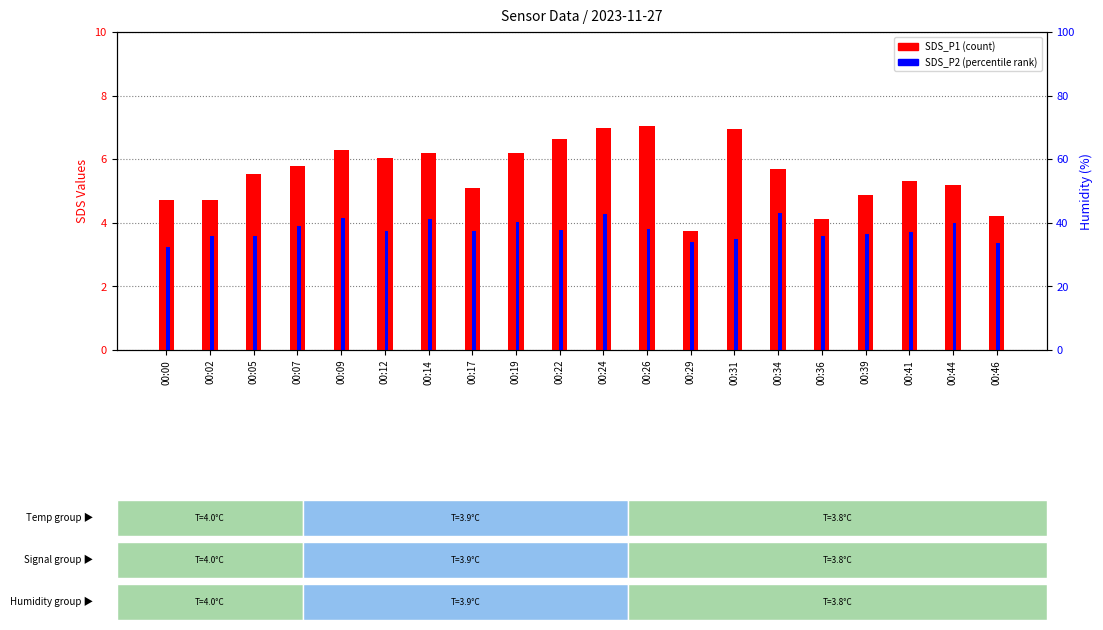

Reading right to left, transcribe all the data shown in this chart.

SDS_P1: 00:46=4.2	00:44=5.2	00:41=5.3	00:39=4.9	00:36=4.1	00:34=5.7	00:31=7.0	00:29=3.8	00:26=7.0	00:24=7.0	00:22=6.7	00:19=6.2	00:17=5.1	00:14=6.2	00:12=6.0	00:09=6.3	00:07=5.8	00:05=5.5	00:02=4.7	00:00=4.7
SDS_P2: 00:46=3.4	00:44=4.0	00:41=3.7	00:39=3.6	00:36=3.6	00:34=4.3	00:31=3.5	00:29=3.4	00:26=3.8	00:24=4.3	00:22=3.8	00:19=4.0	00:17=3.8	00:14=4.1	00:12=3.8	00:09=4.2	00:07=3.9	00:05=3.6	00:02=3.6	00:00=3.2